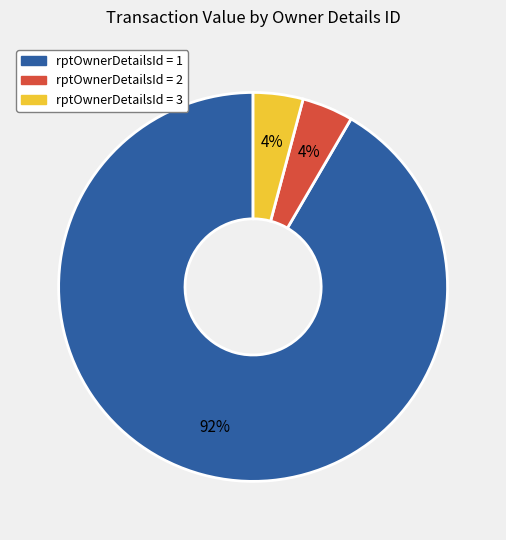

Is there any slice that represents more than half of the pie?

Yes